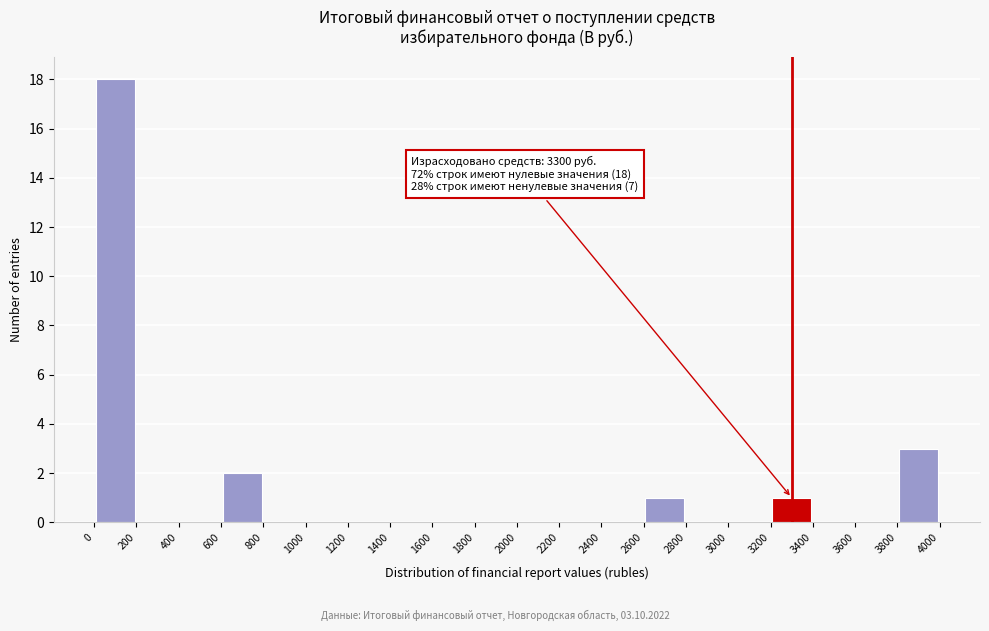

Which range on the x-axis has the tallest bar?

0 to 200